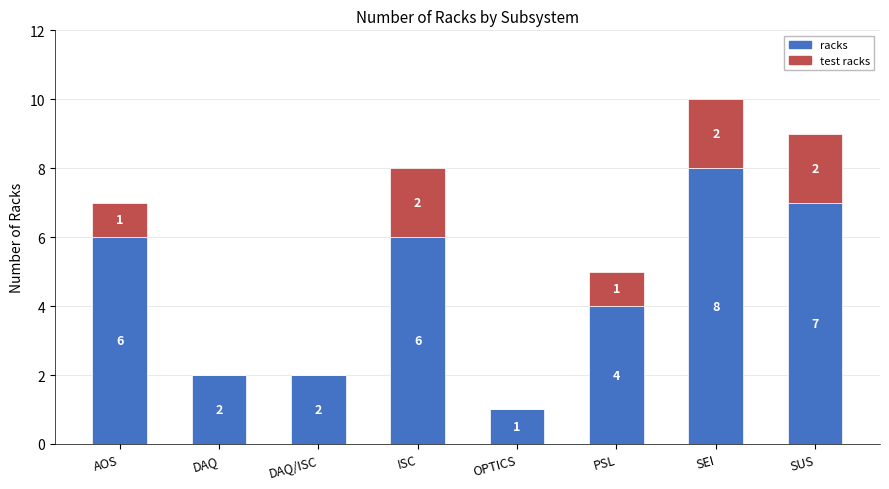

Count the number of data series in this chart.

2